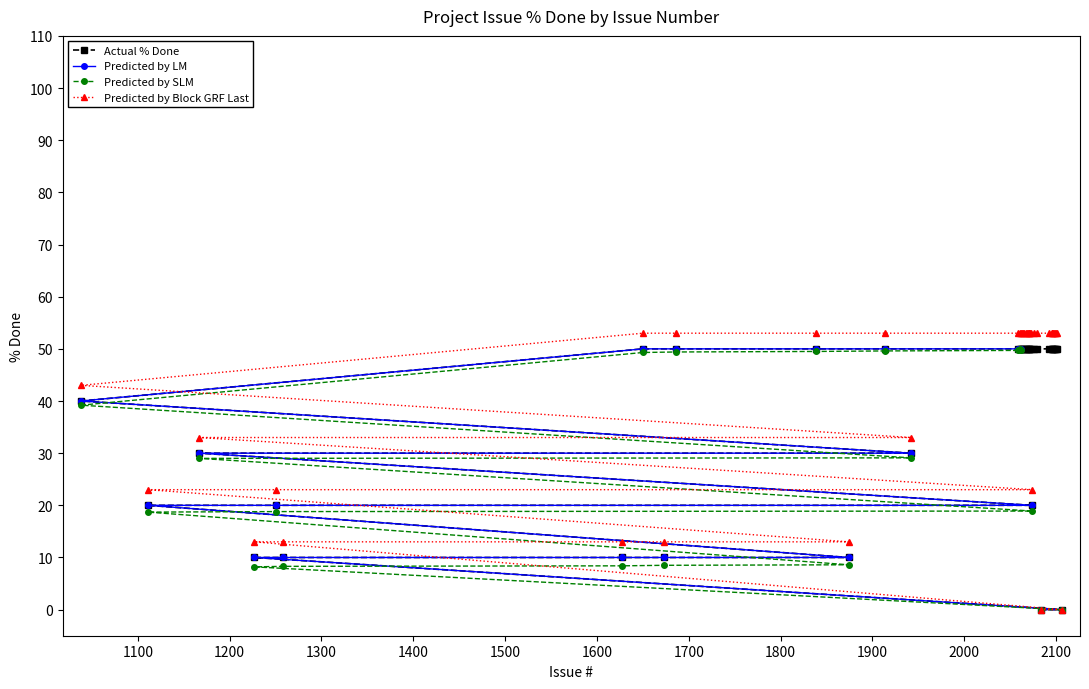

What is the maximum value for Predicted by Block GRF Last?

53